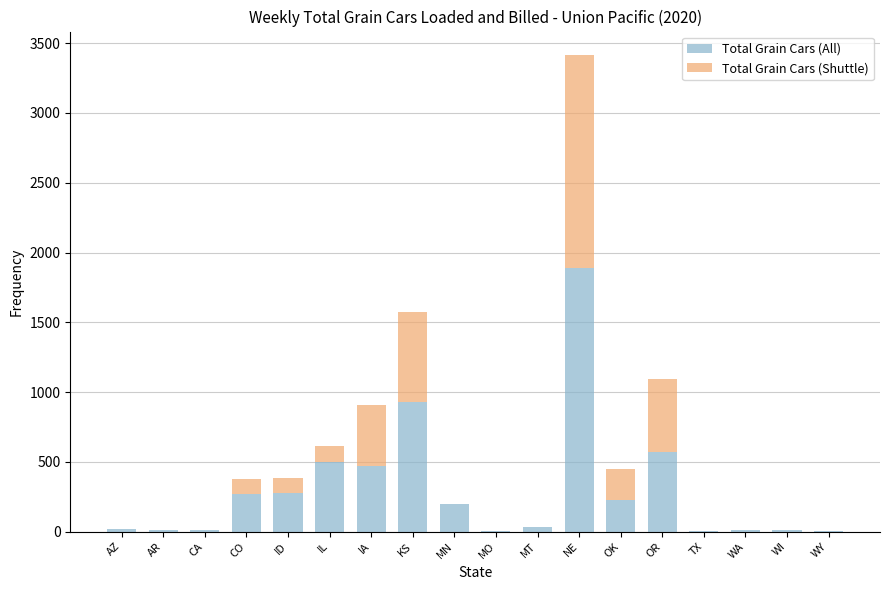

The value of Total Grain Cars (All) at MN is 82. True or false?

False